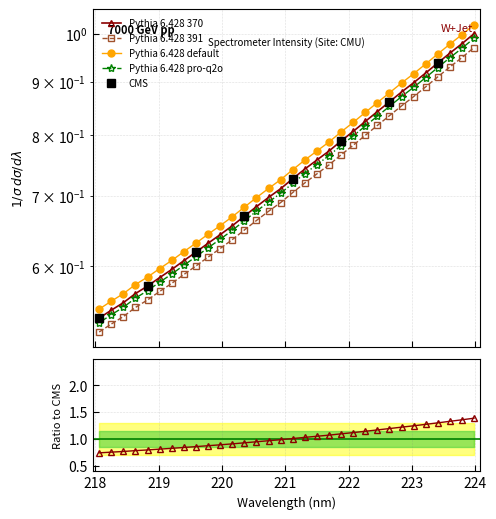

Rank the categories by value from highest to lowest.

223.9802, 223.7895, 223.5987, 223.408, 223.2172, 223.0264, 222.8355, 222.6447, 222.4538, 222.263, 222.0721, 221.8812, 221.6902, 221.4993, 221.3083, 221.1174, 220.9264, 220.7354, 220.5444, 220.3533, 220.1623, 219.9712, 219.7801, 219.589, 219.3979, 219.2067, 219.0156, 218.8244, 218.6332, 218.442, 218.2508, 218.0596